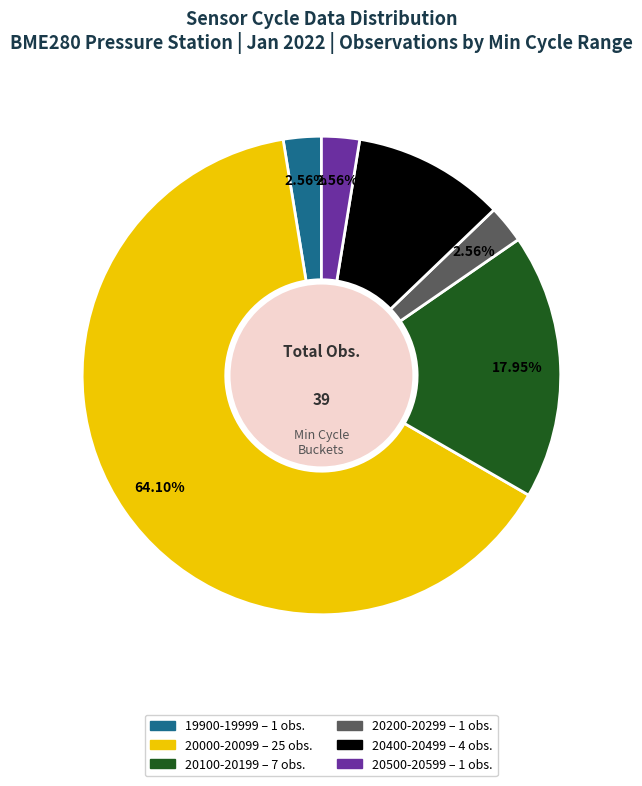

Is there any slice that represents more than half of the pie?

Yes